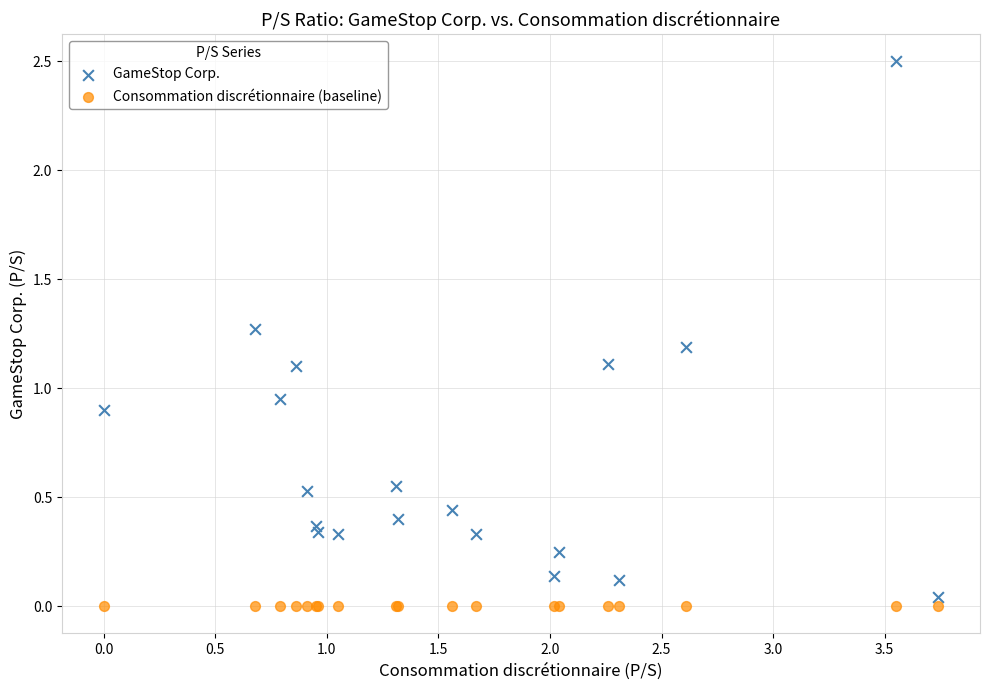

Which series reaches the maximum Y coordinate?

GameStop Corp.